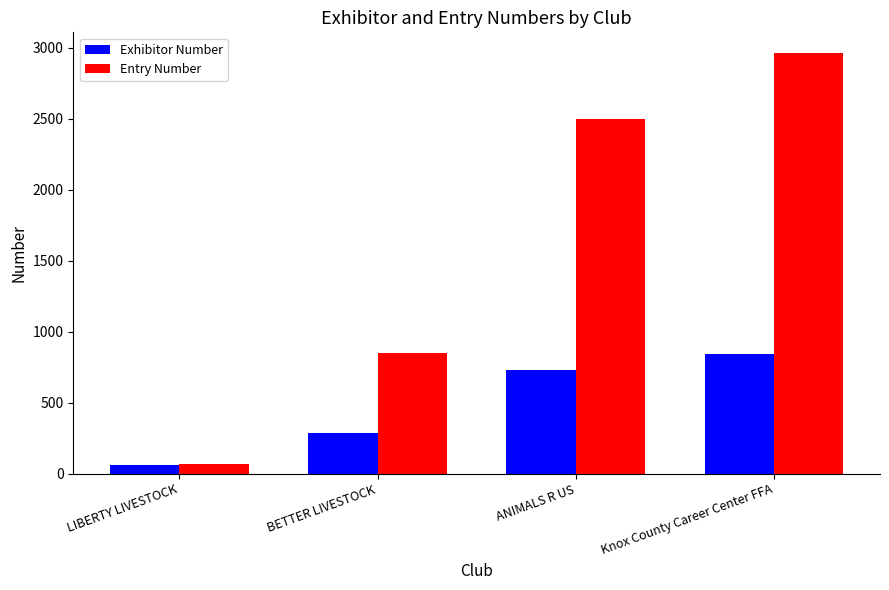

Which category has the lowest value across all series?

LIBERTY LIVESTOCK